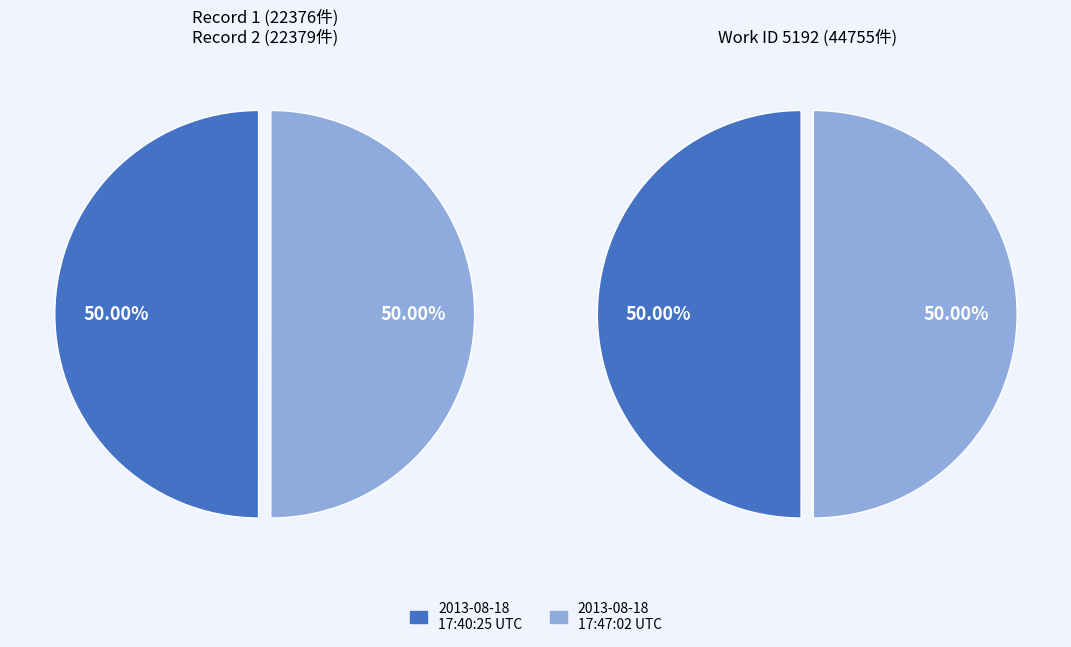

Which category has the smallest portion of the pie?

2013-08-18 17:40:25 UTC